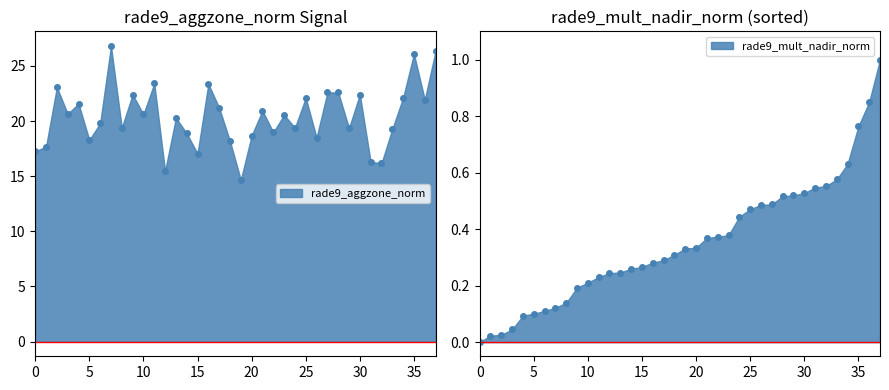

How many values exceed 20?

20